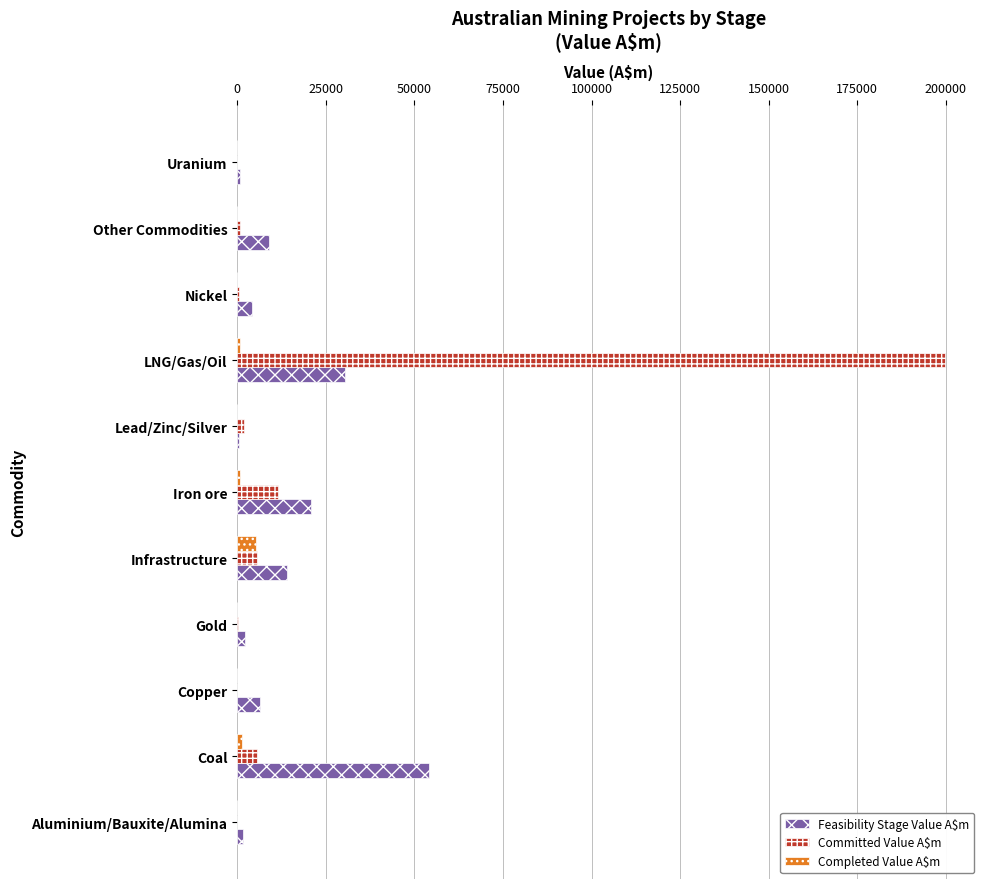

The Feasibility Stage Value A$m series shows 22438 at Infrastructure. True or false?

False